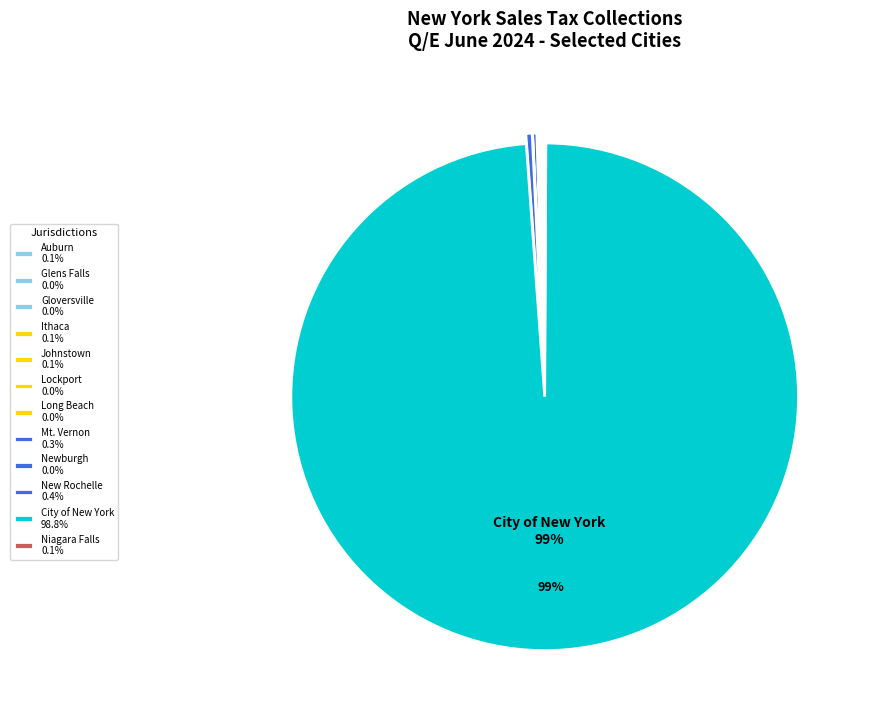

Between Niagara Falls and Ithaca, which is larger?

Ithaca